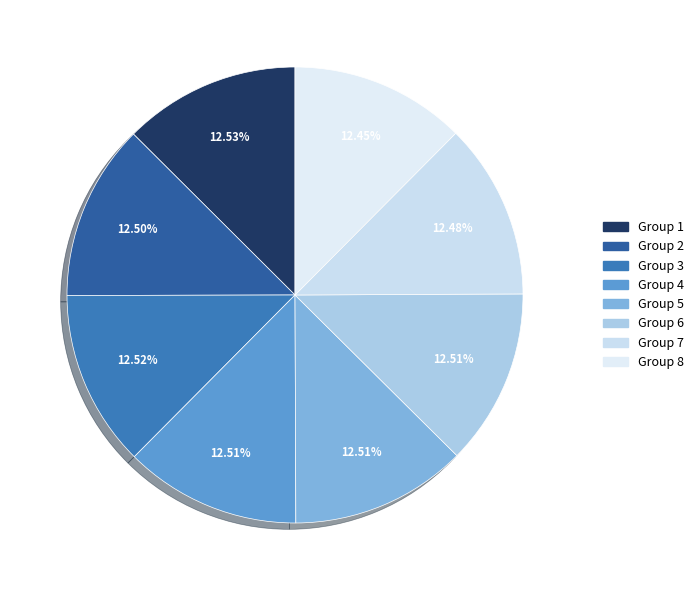

How many slices are in this pie chart?

8